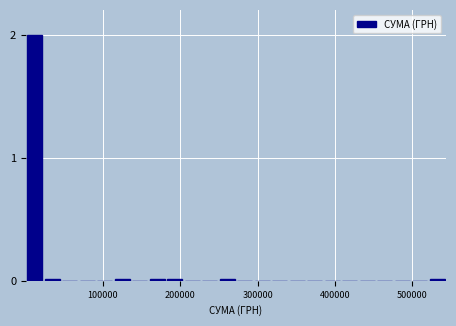

Around what value on the x-axis is the tallest bar? Give the approximate position of its centre, as read against the axis.

10000